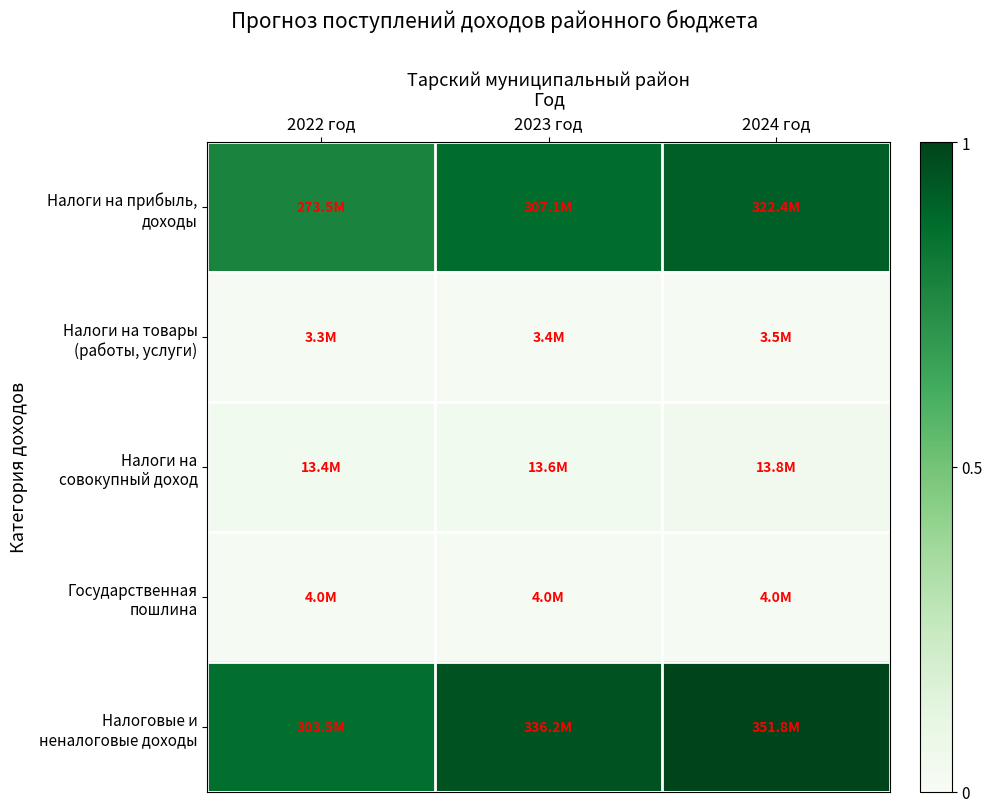

At 2024 год, list the series in order from smallest to largest.

Налоги на товары (работы, услуги), Государственная пошлина, Налоги на совокупный доход, Налоги на прибыль, доходы, Налоговые и неналоговые доходы